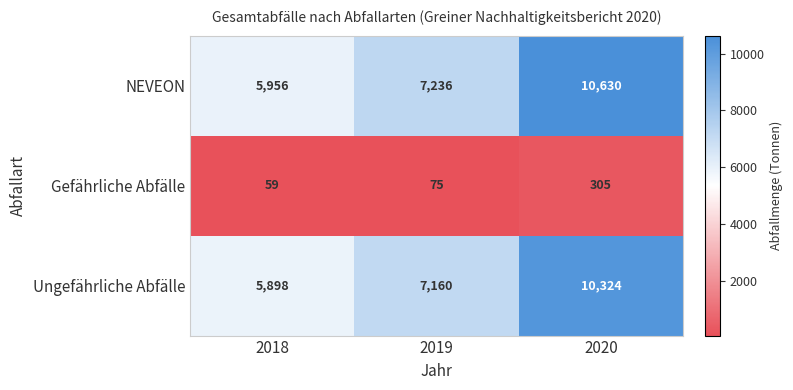

Which label corresponds to the smallest value in the chart?

2018